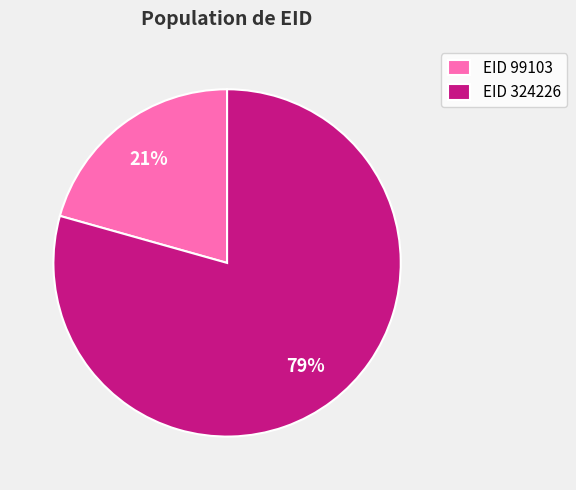

How many segments does this pie chart have?

2